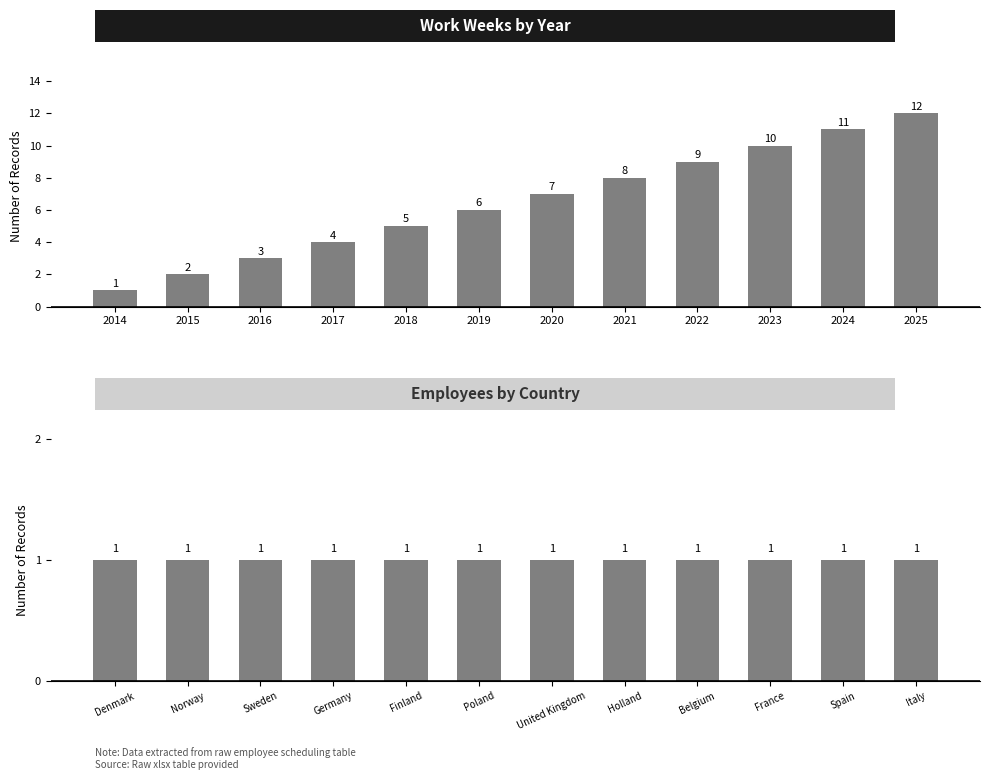

Is it true that Weeks per Year equals 3 at 2015?

False